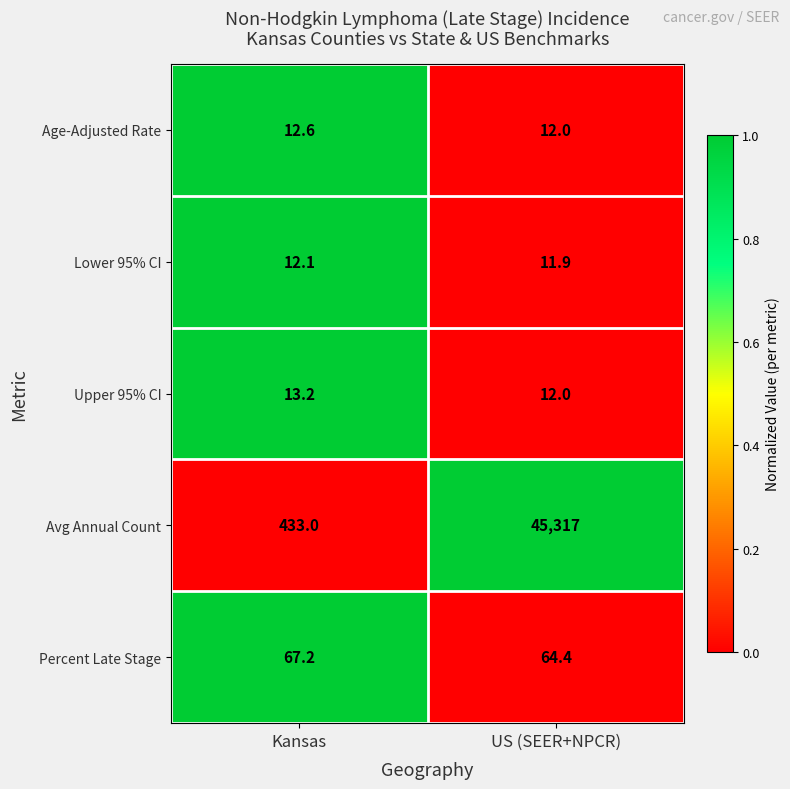

What is the difference between the Avg Annual Count values at US (SEER+NPCR) and Kansas?

44884.0